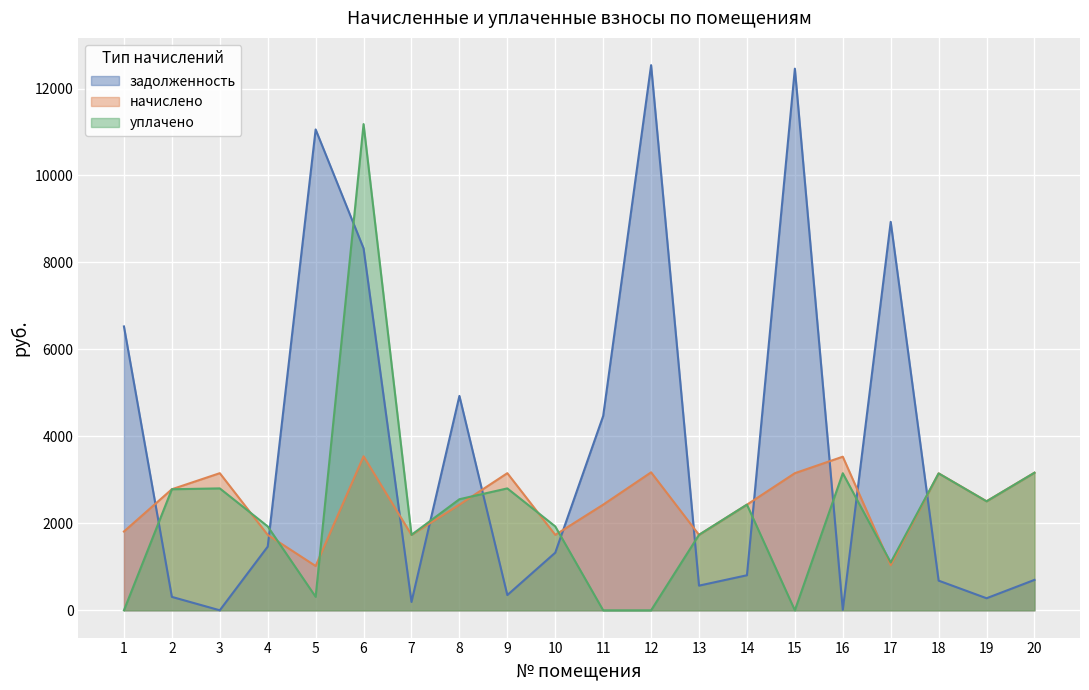

Where do уплачено and задолженность first cross each other?

1 and 2